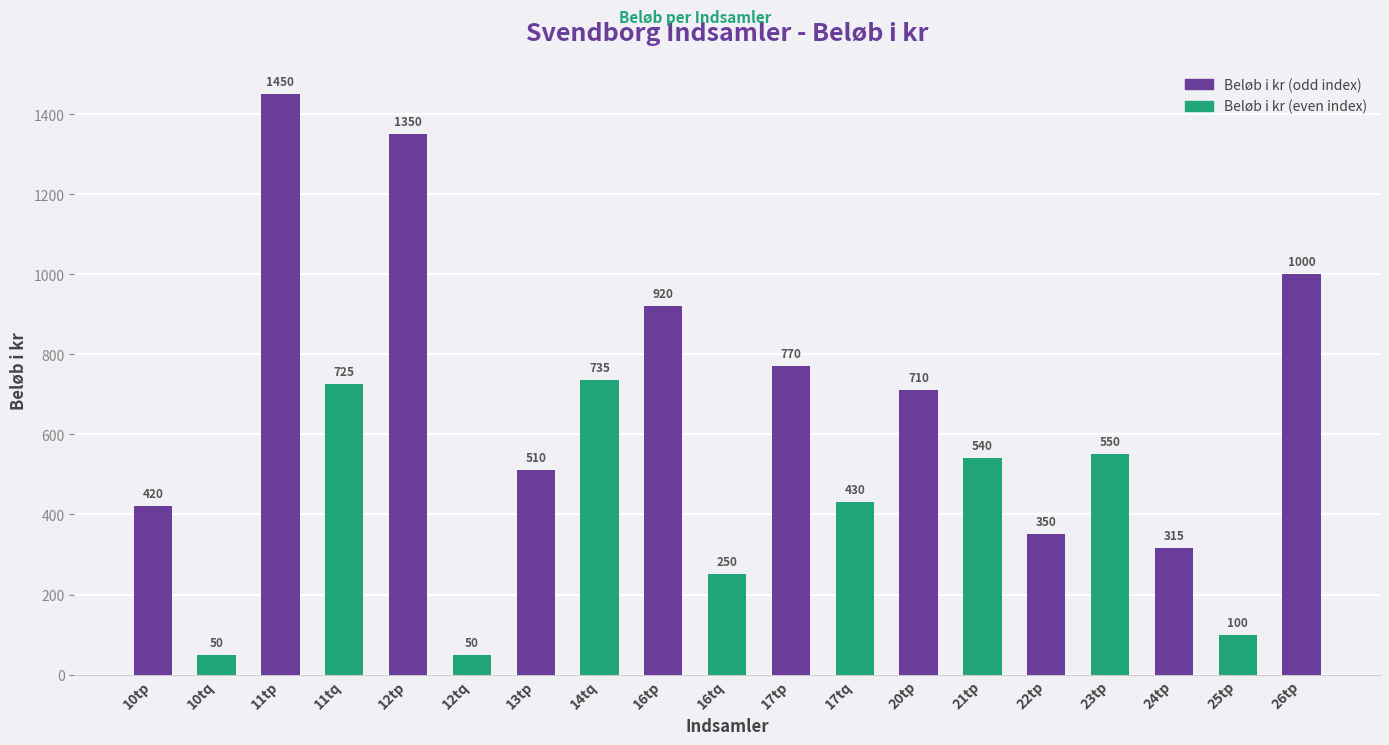

Which has a higher value, 23tp or 22tp?

23tp